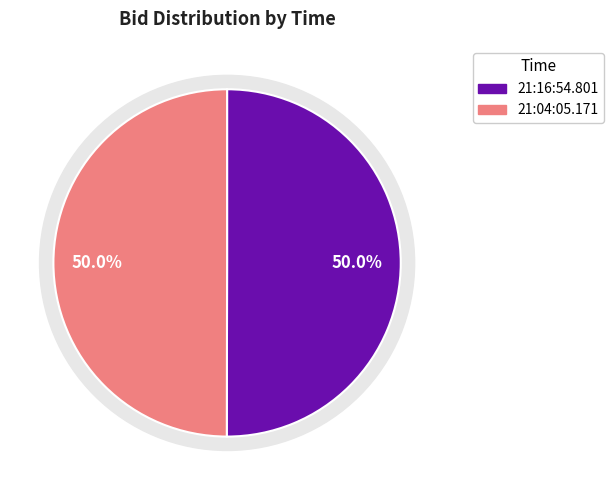

How many segments does this pie chart have?

2